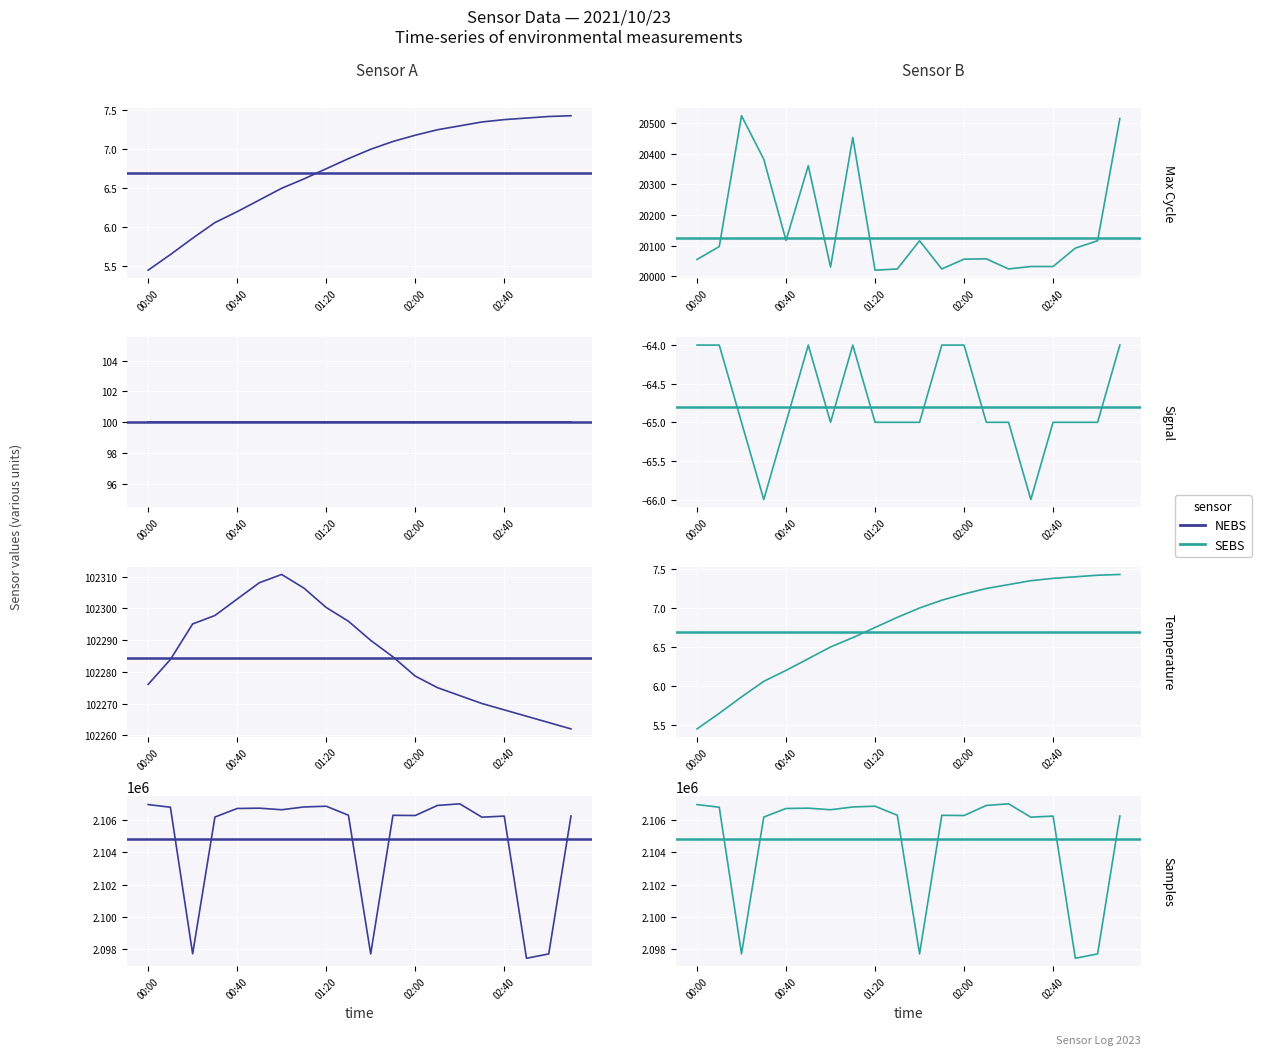

Is the value of NEBS at 6 greater than the value of SEBS at 13?

No